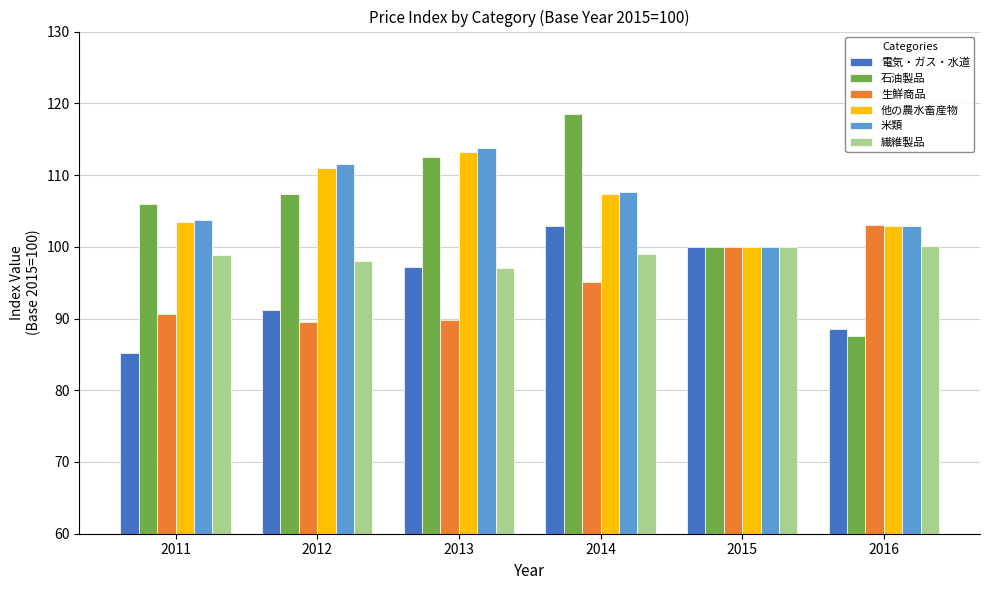

Which category has the highest value across all series?

2014